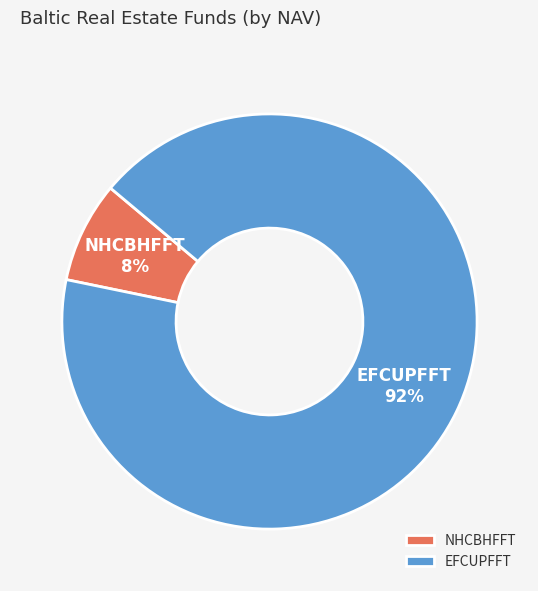

Which has a higher value, EFCUPFFT or NHCBHFFT?

EFCUPFFT